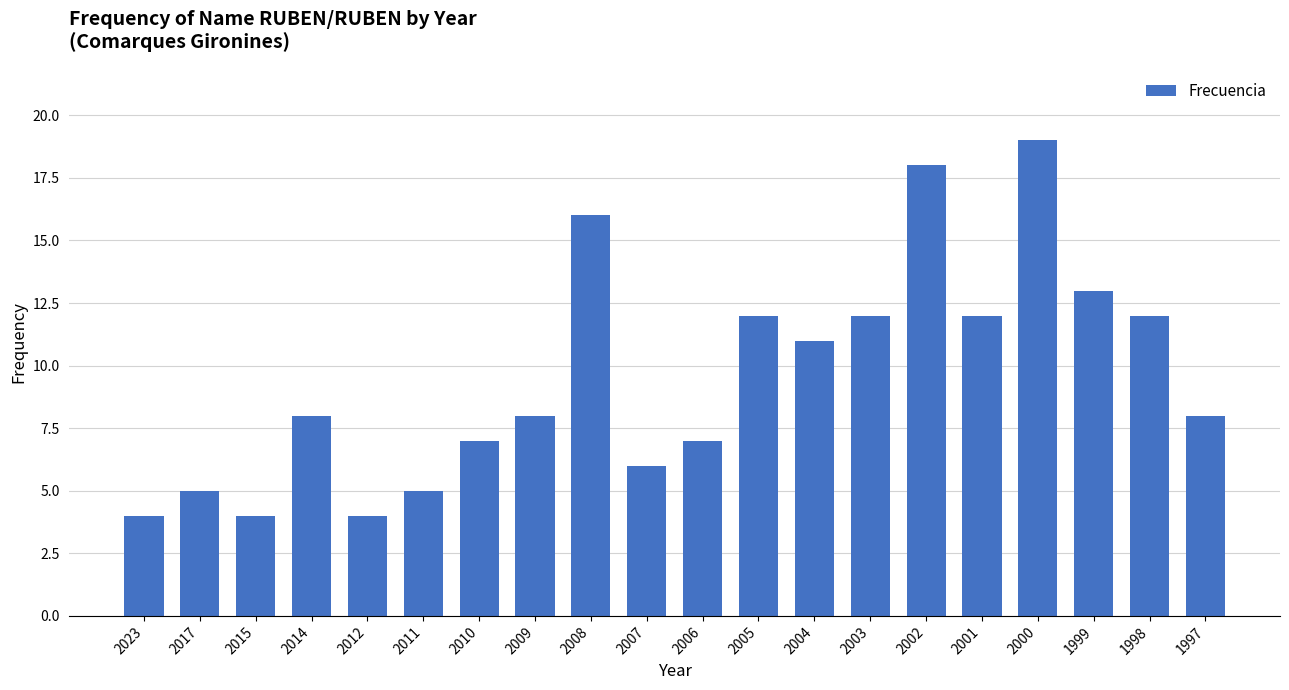

At which label is the value closest to 11?

2004